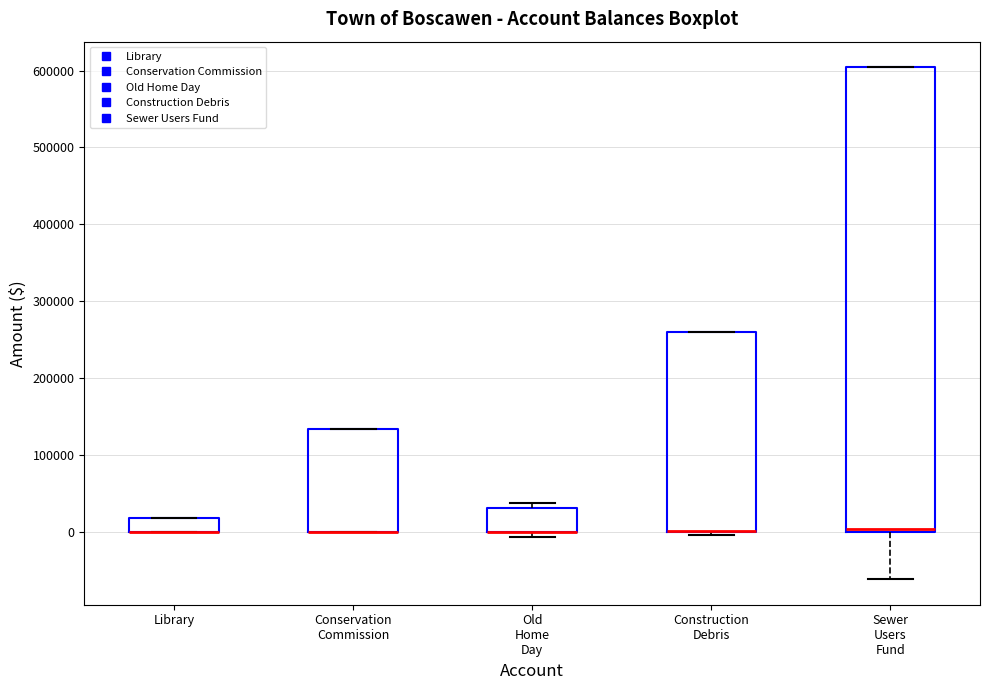

Reading left to right, read every box against the y-axis: the position of its median line, the range the box covers, and the ends of its whiskers. The values are not printed on the chart, so give them approximately, as read against the axis.

Library: median 0 (drawn on the box's lower edge), box 0 to 20000, whiskers 0 to 20000
Conservation Commission: median 0 (drawn on the box's lower edge), box 0 to 130000, whiskers 0 to 130000
Old Home Day: median 0 (drawn on the box's lower edge), box 0 to 30000, whiskers -10000 to 40000
Construction Debris: median 0 (drawn on the box's lower edge), box 0 to 260000, whiskers 0 (just below the box's lower edge) to 260000
Sewer Users Fund: median 0 (just above the box's lower edge), box 0 to 600000, whiskers -60000 to 600000